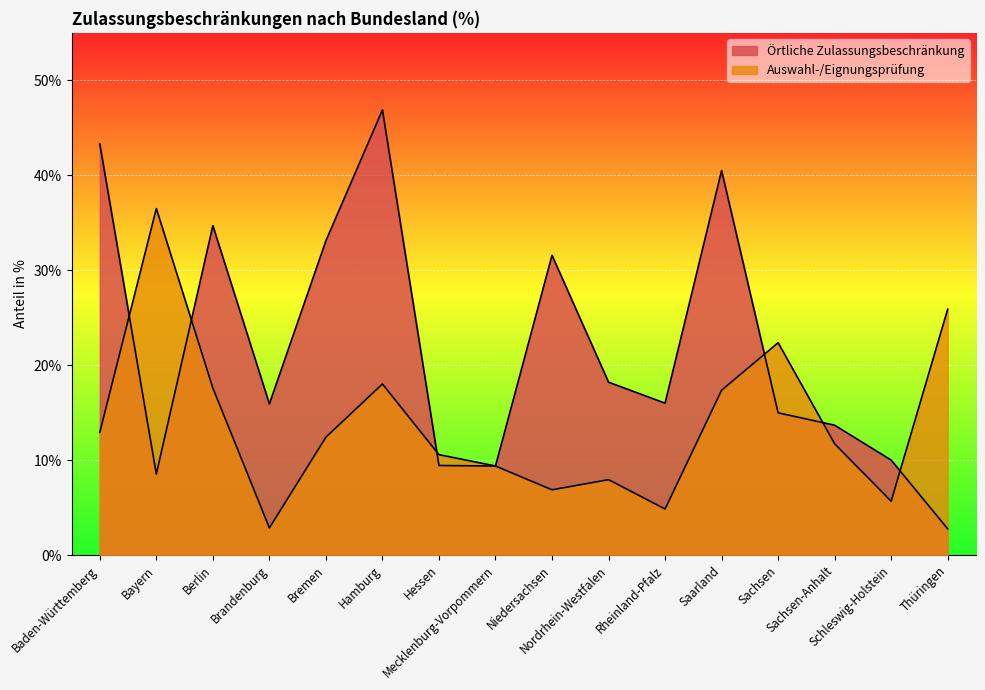

Which series has the largest total across all categories?

Örtliche Zulassungsbeschränkung